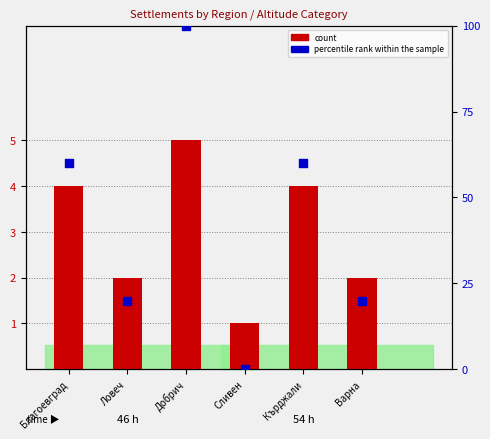

Which series has the largest total across all categories?

percentile rank within the sample